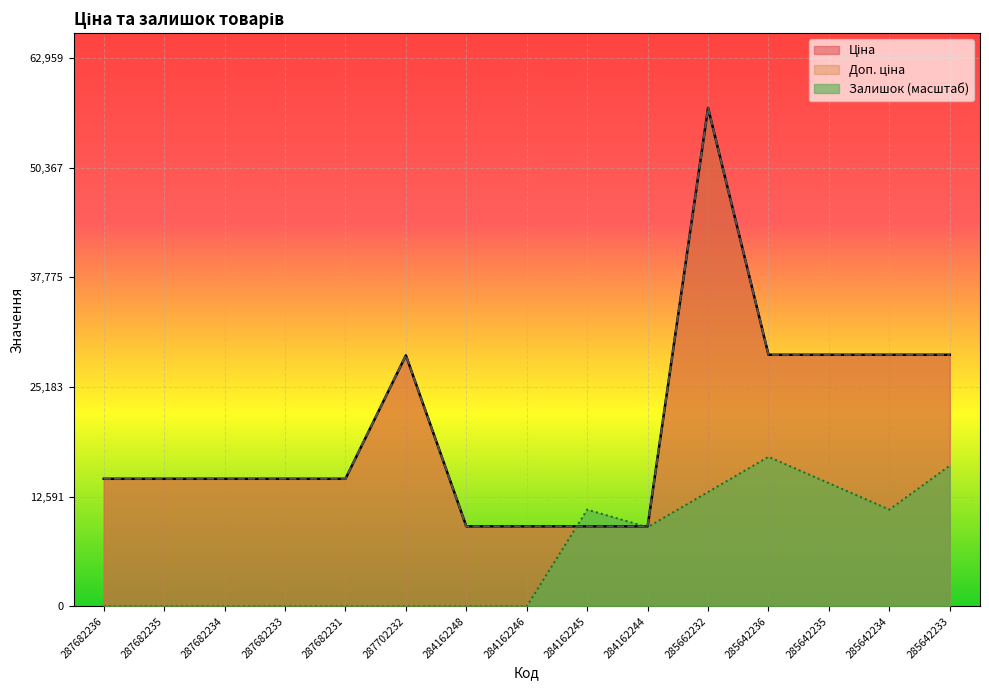

Between 287682236 and 284162244, which series saw the biggest shift?

Залишок